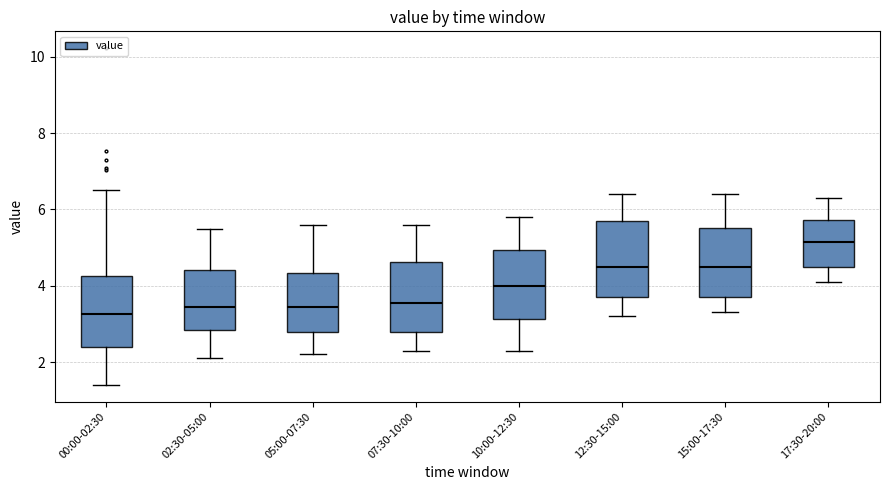

Where is the upper edge of the box for 00:00-02:30 on the y-axis? The values are not printed on the chart, so give them approximately, as read against the axis.

4.2